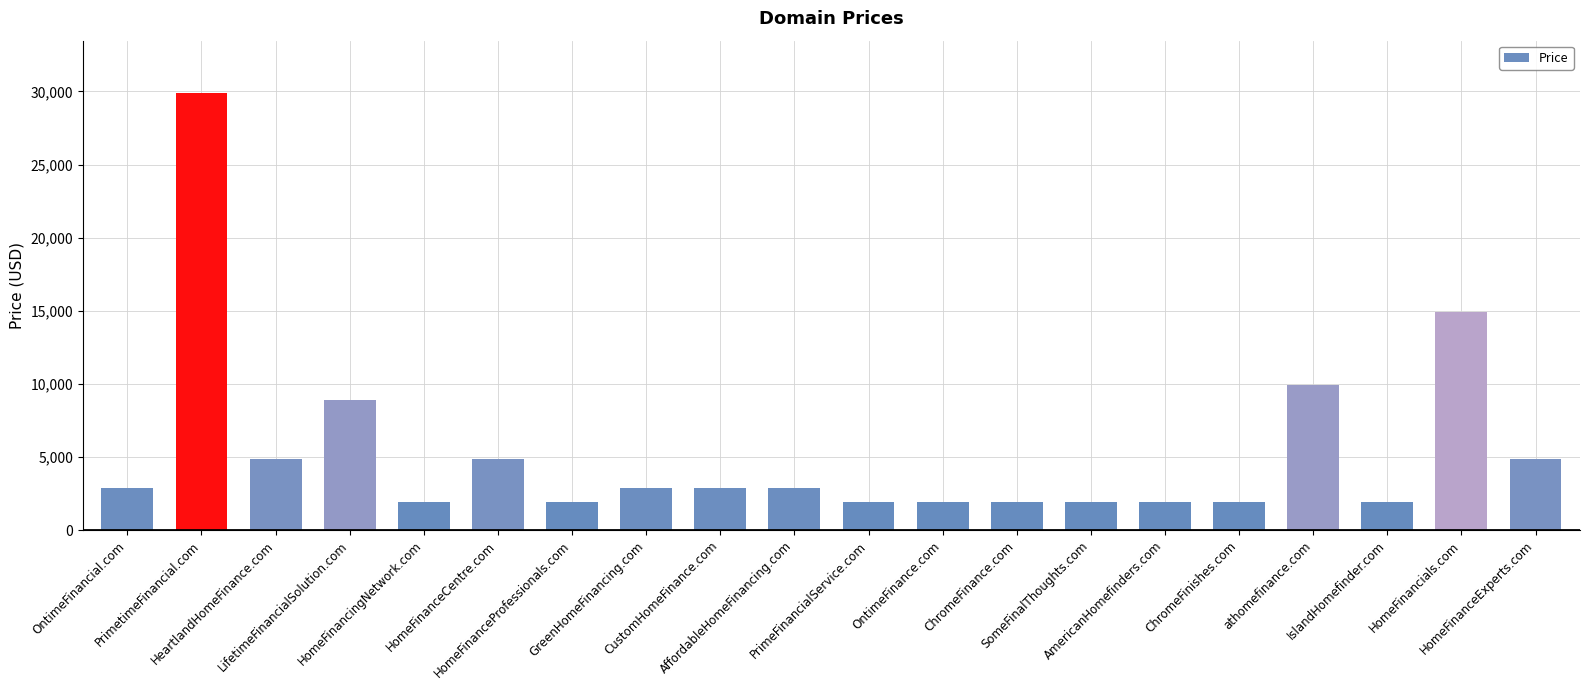

How many data points does each series have?

20